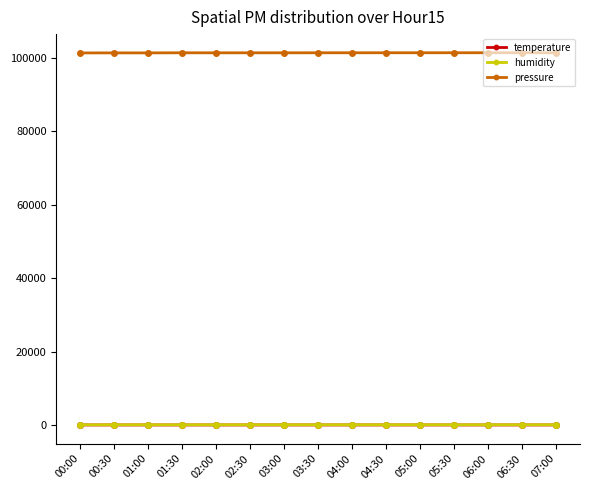

What is the lowest value of the pressure series?

101316.1